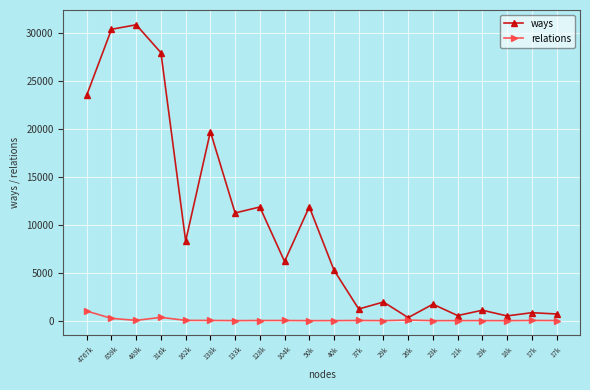

What are all the series names shown in the legend?

ways, relations